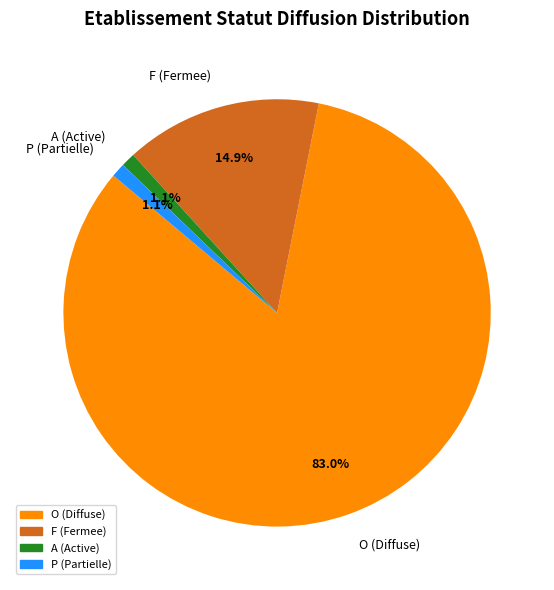

Is it true that F is 15% of the pie?

True